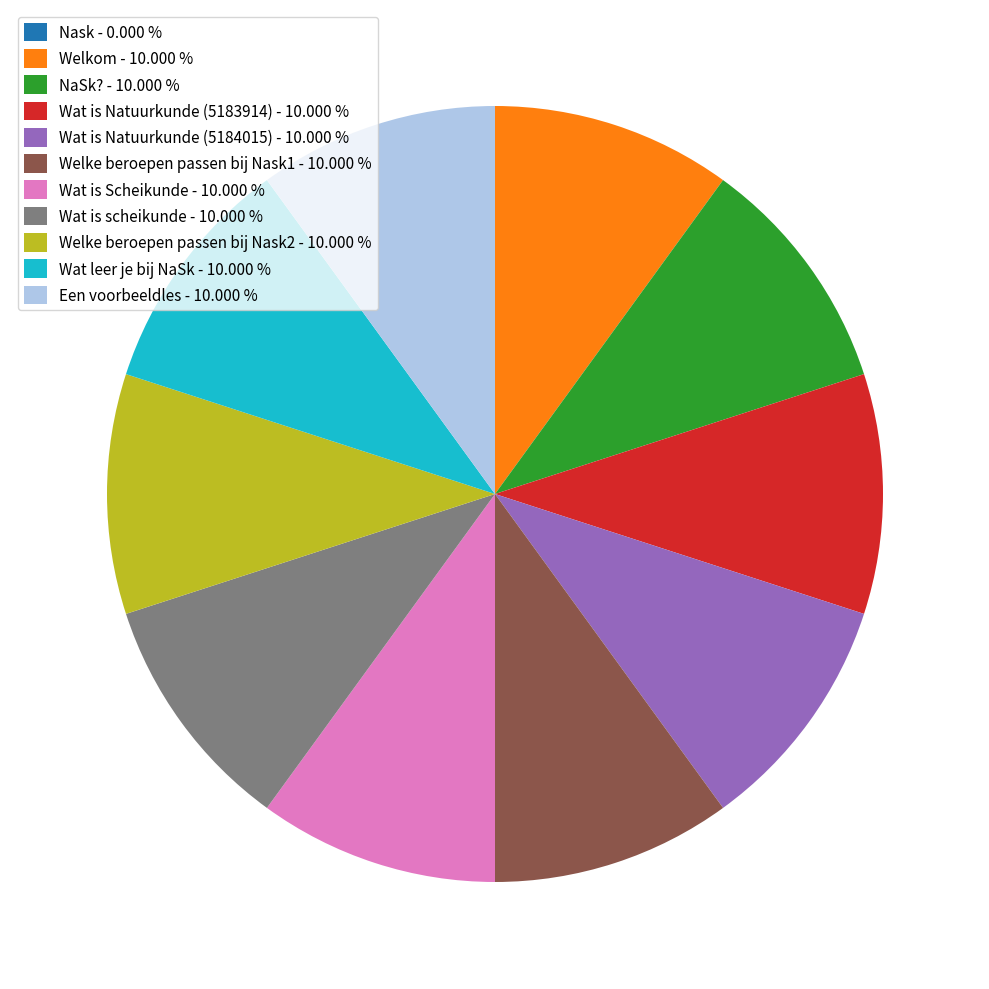

Combined, do Een voorbeeldles - 10.000 % and Wat is Natuurkunde (5184015) - 10.000 % account for over 50%?

No